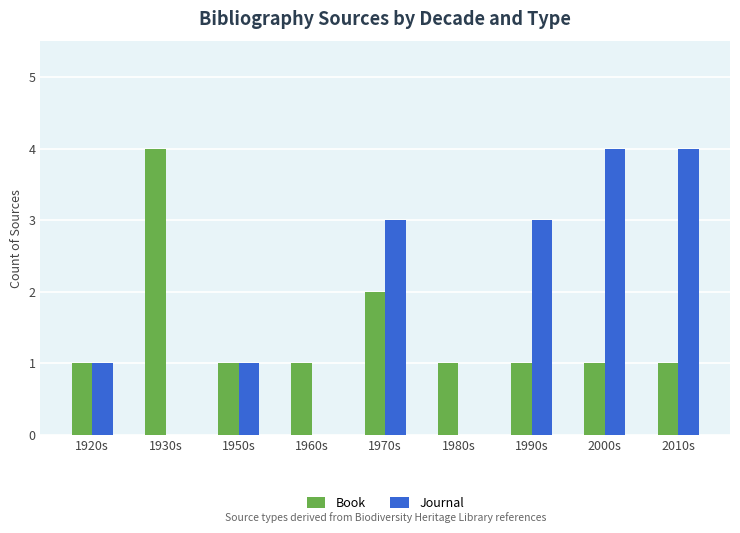

Which series changed the most between 1930s and 1950s?

Book